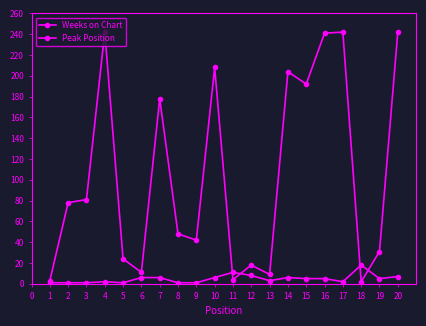

Count the number of categories in the chart.

20